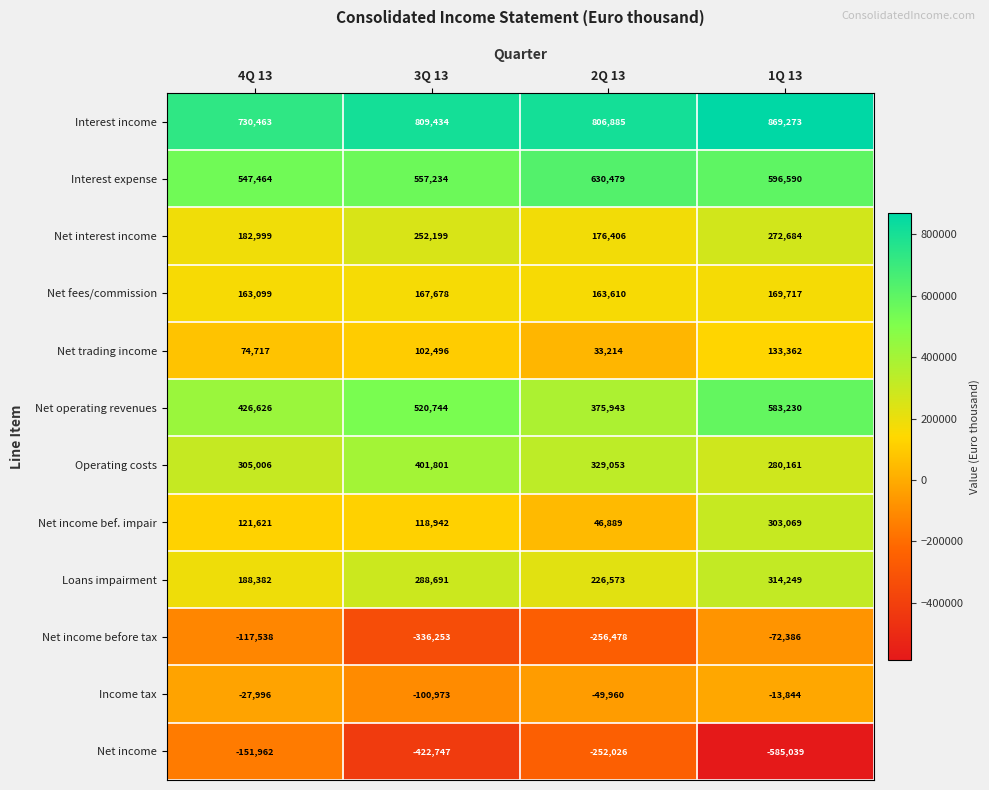

Which series has the widest spread of values?

Net income